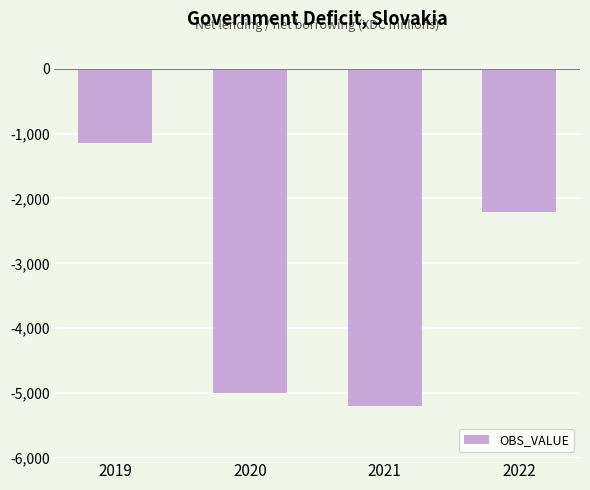

What is the difference between the second highest and minimum values?

2979.1